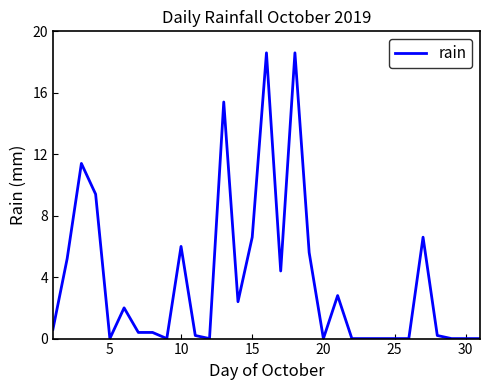

What is the greatest value displayed?

18.6